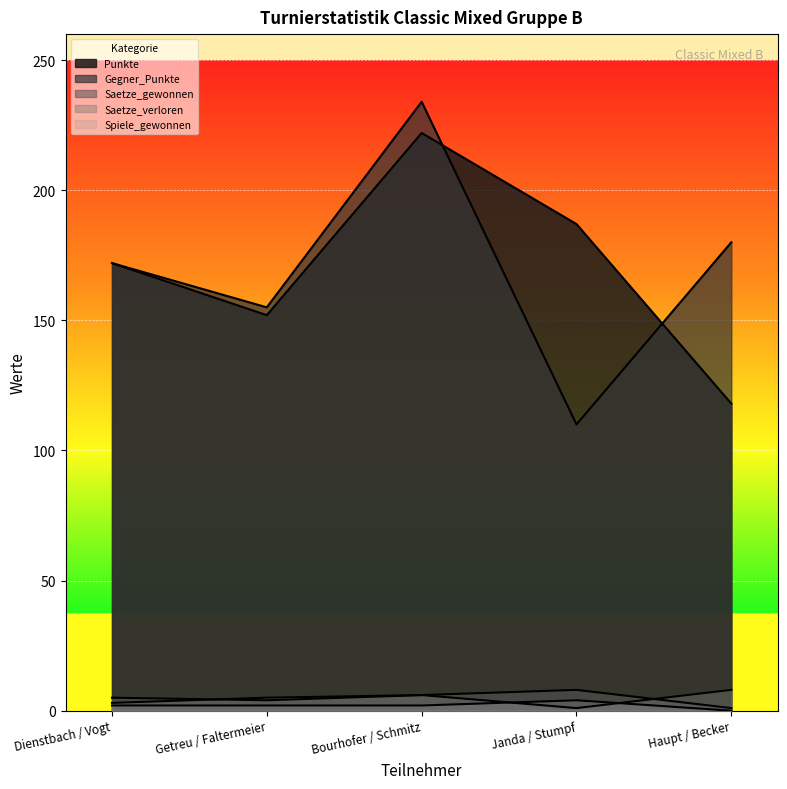

Between Getreu / Faltermeier and Bourhofer / Schmitz, which is larger?

Bourhofer / Schmitz